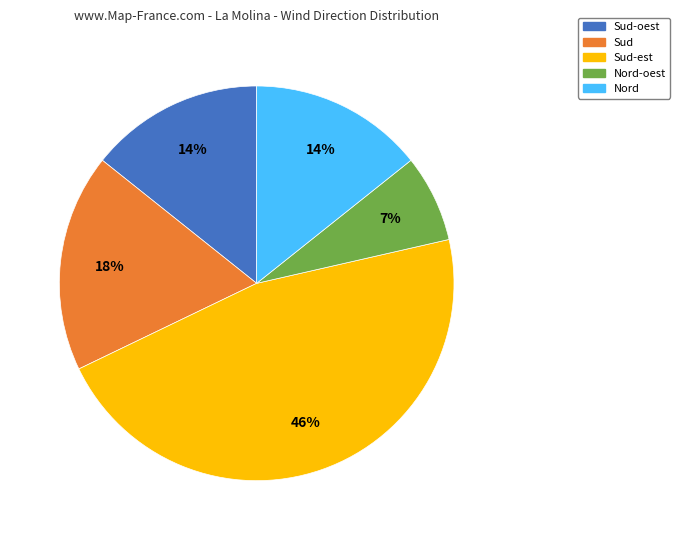

Is there a majority slice in this chart?

No